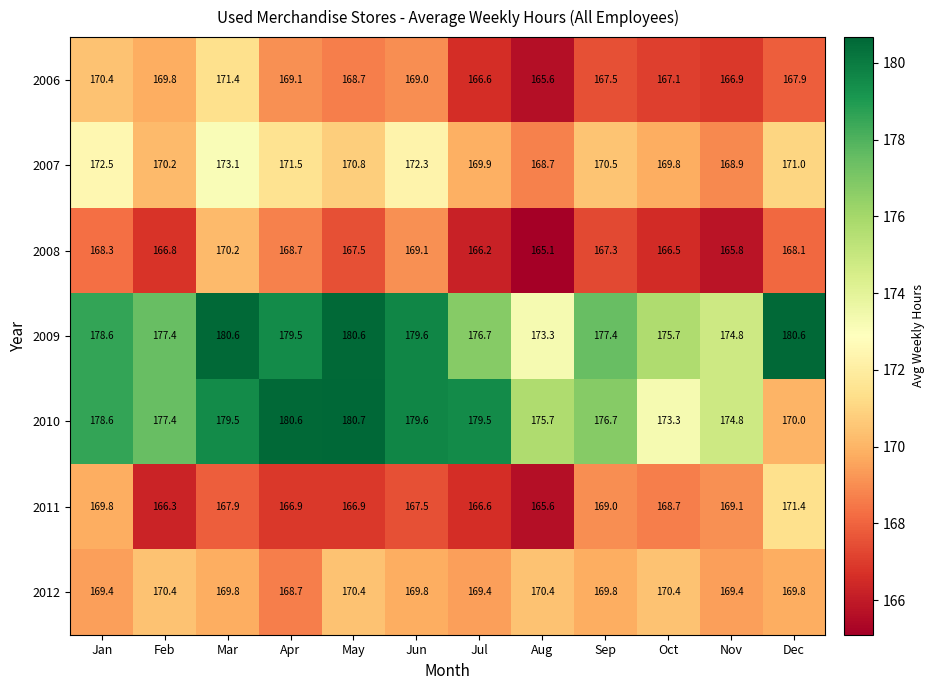

What is the difference between the highest and lowest values at Sep?

10.1